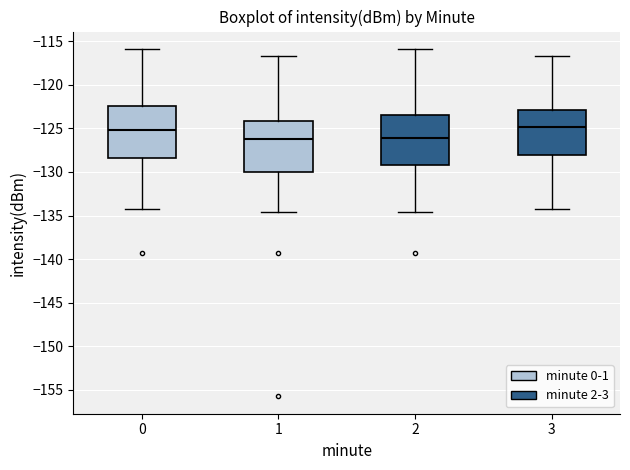

Where does the upper whisker of the box at x = 3 end on the y-axis? The values are not printed on the chart, so give them approximately, as read against the axis.

-116.5